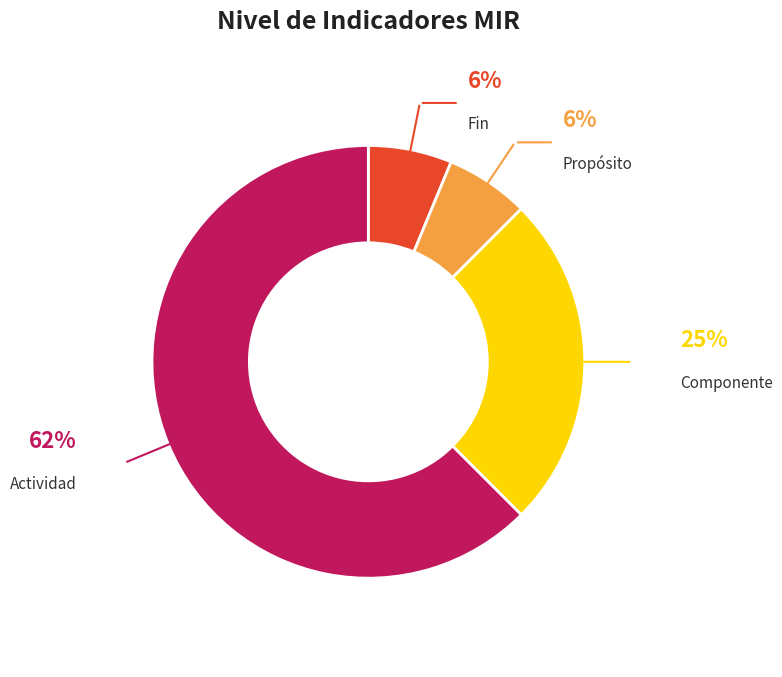

Is there a majority slice in this chart?

Yes